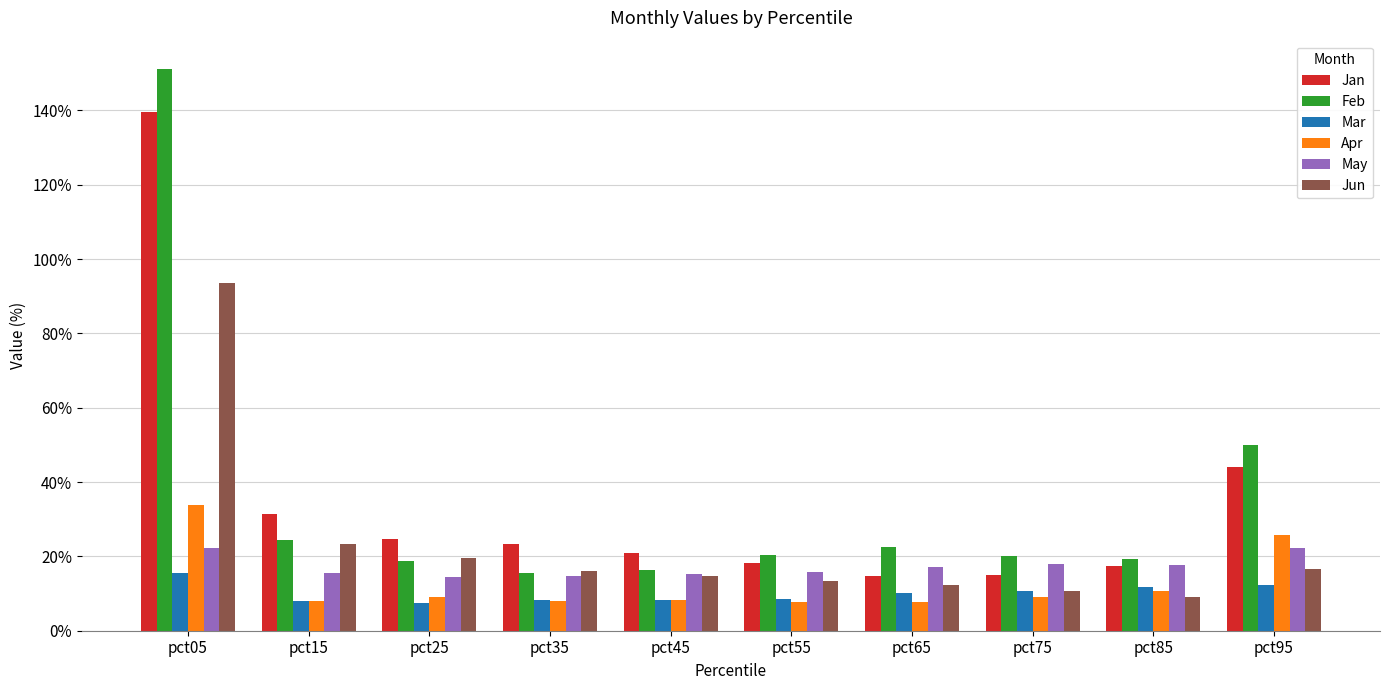

Does the chart contain any negative values?

No